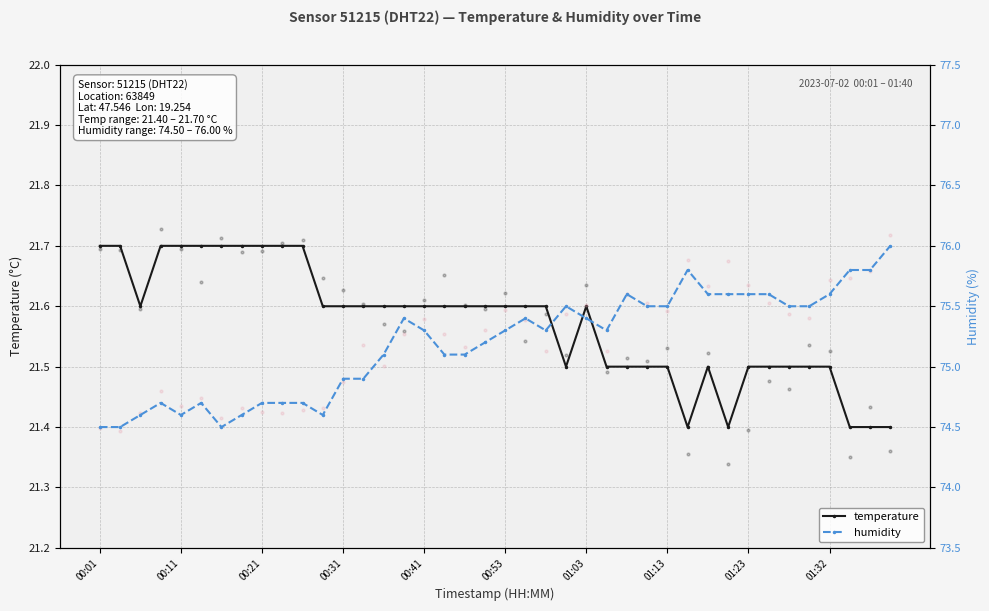

Which series contains the lowest Y value?

temperature